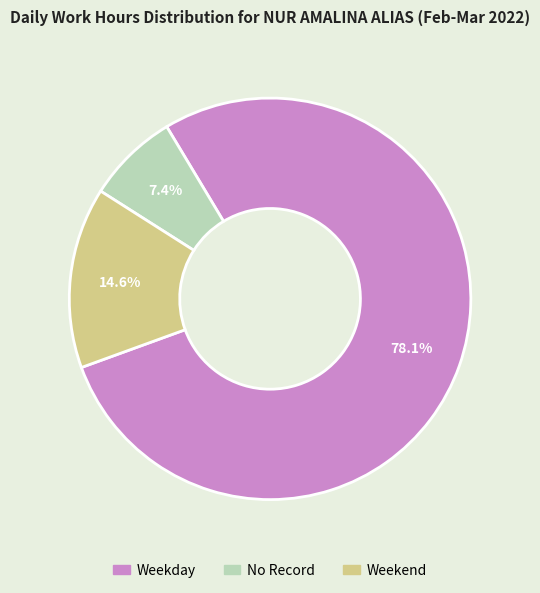

Is there any slice that represents more than half of the pie?

Yes